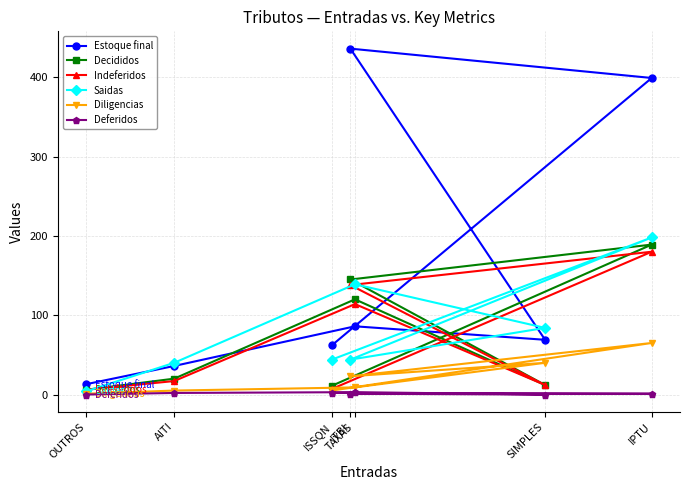

What are all the series names shown in the legend?

Estoque final, Decididos, Indeferidos, Saidas, Diligencias, Deferidos